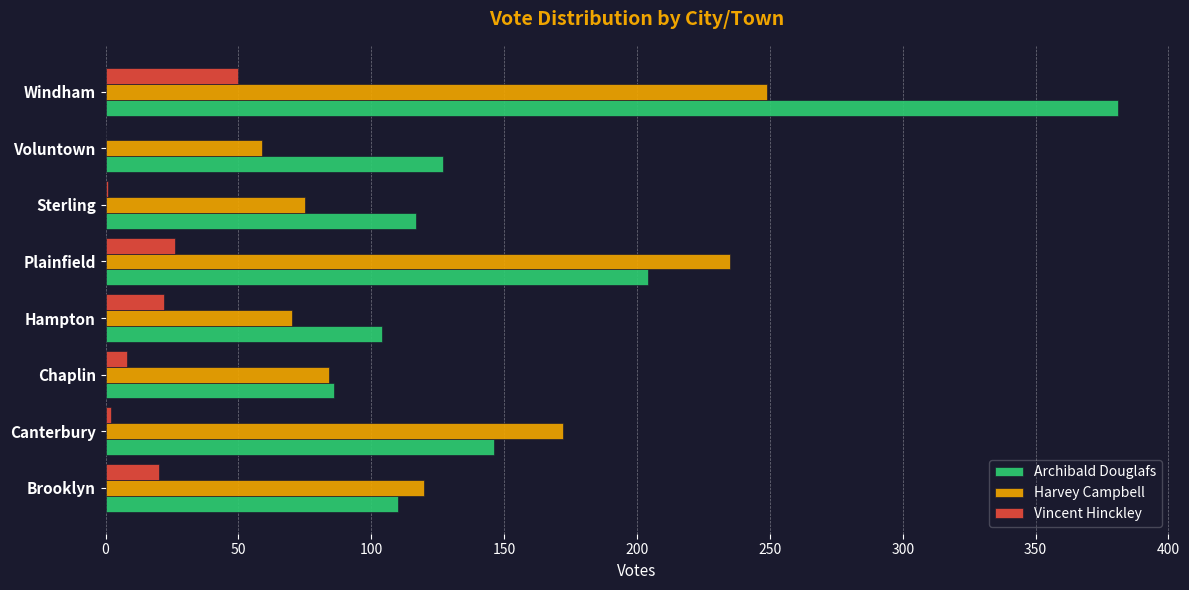

Which category has the highest value across all series?

Windham